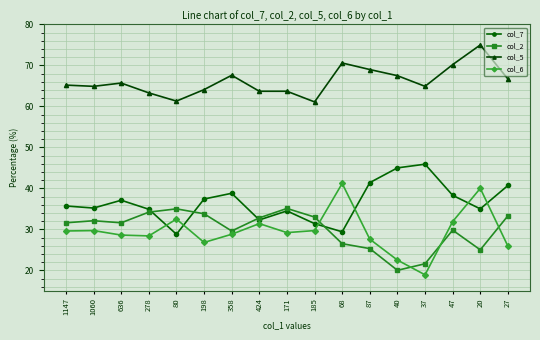

What is the total value across all series at 20?

175.0